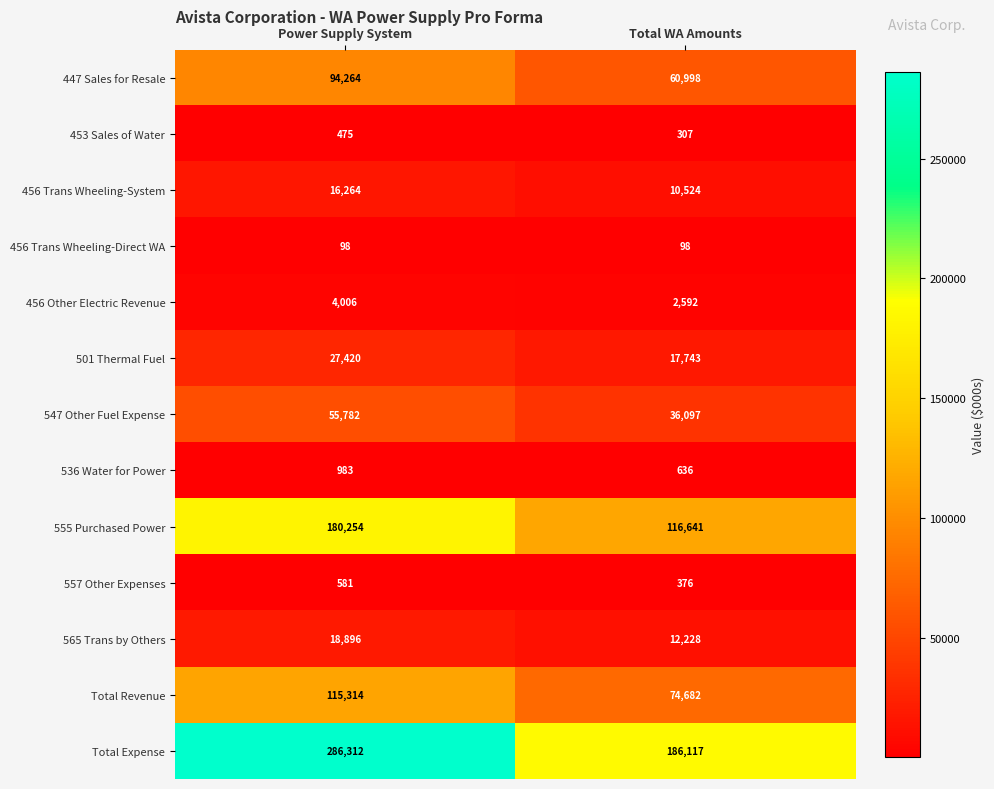

What is the smallest value displayed?

98